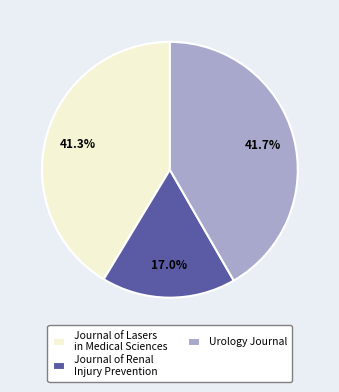

Which slice is the smallest?

Journal of Renal Injury Prevention